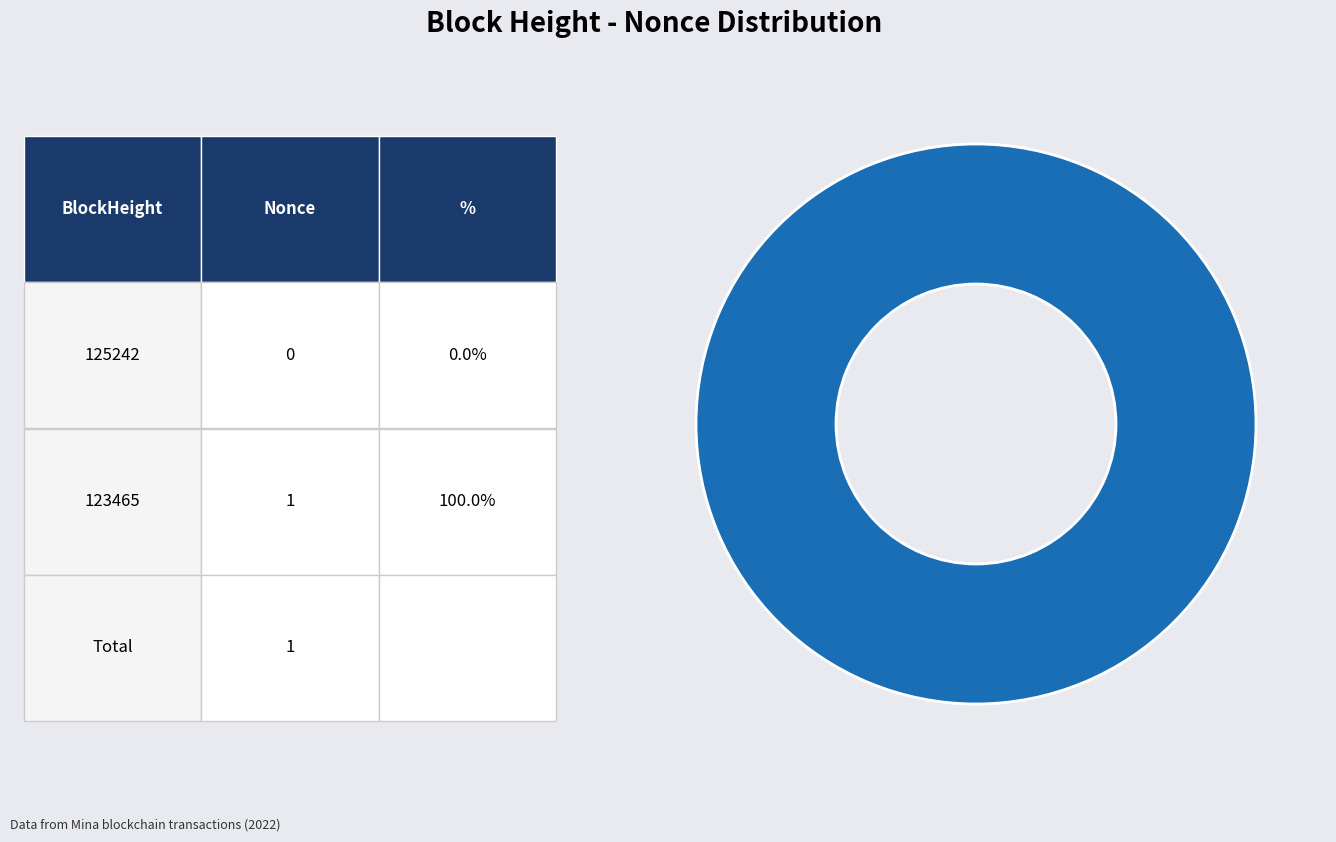

What is the majority slice?

123465